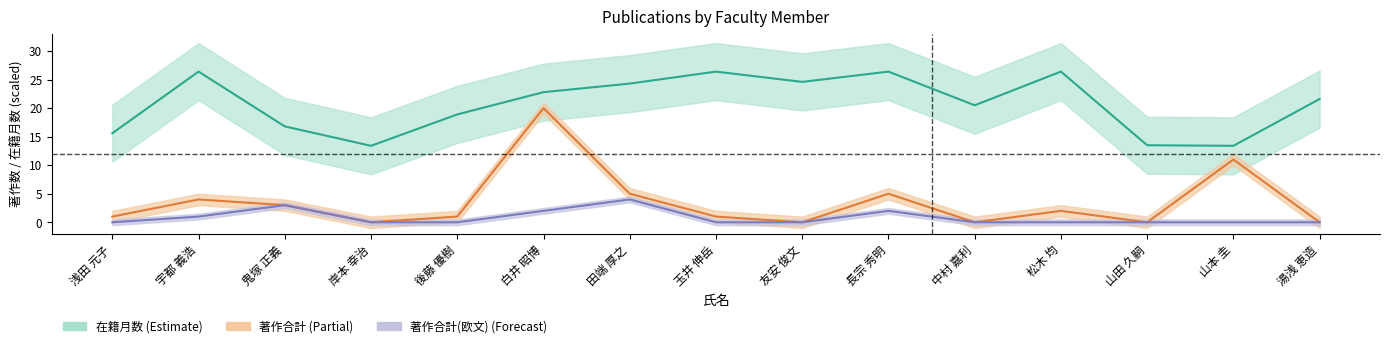

True or false: 在籍月数 and 著作合計(欧文) cross at least once.

False